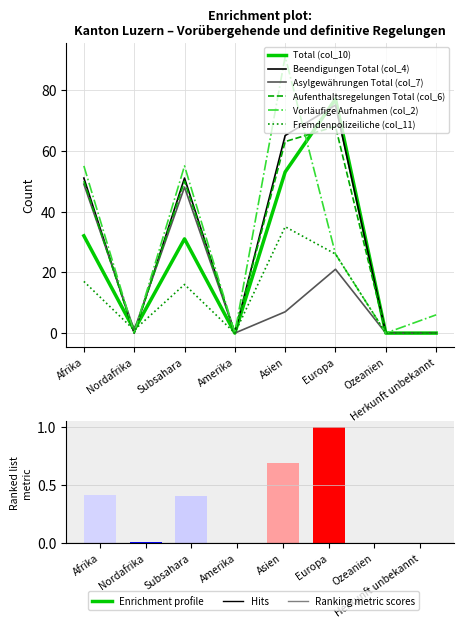

What is the sum of all Asylgewährungen Total (col_7) values?

126